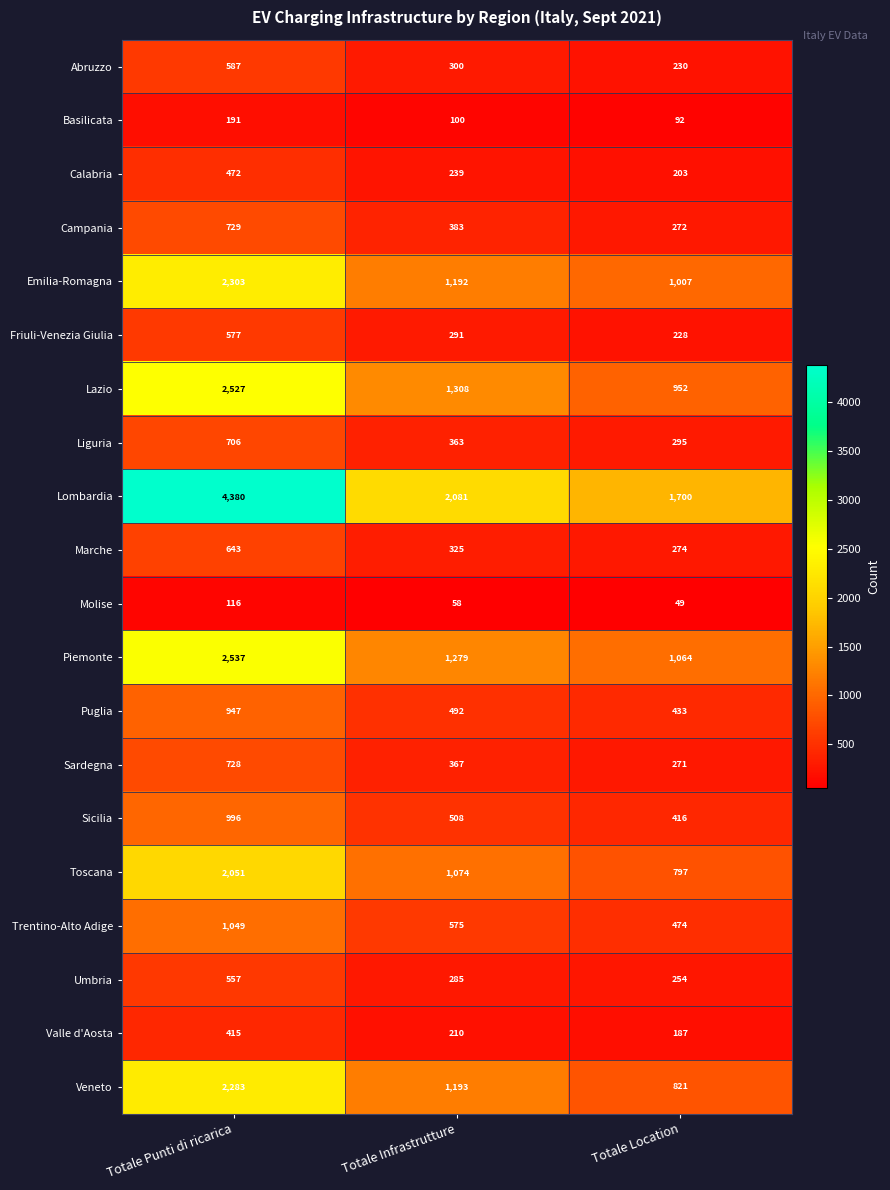

Which series has the largest total across all categories?

Lombardia